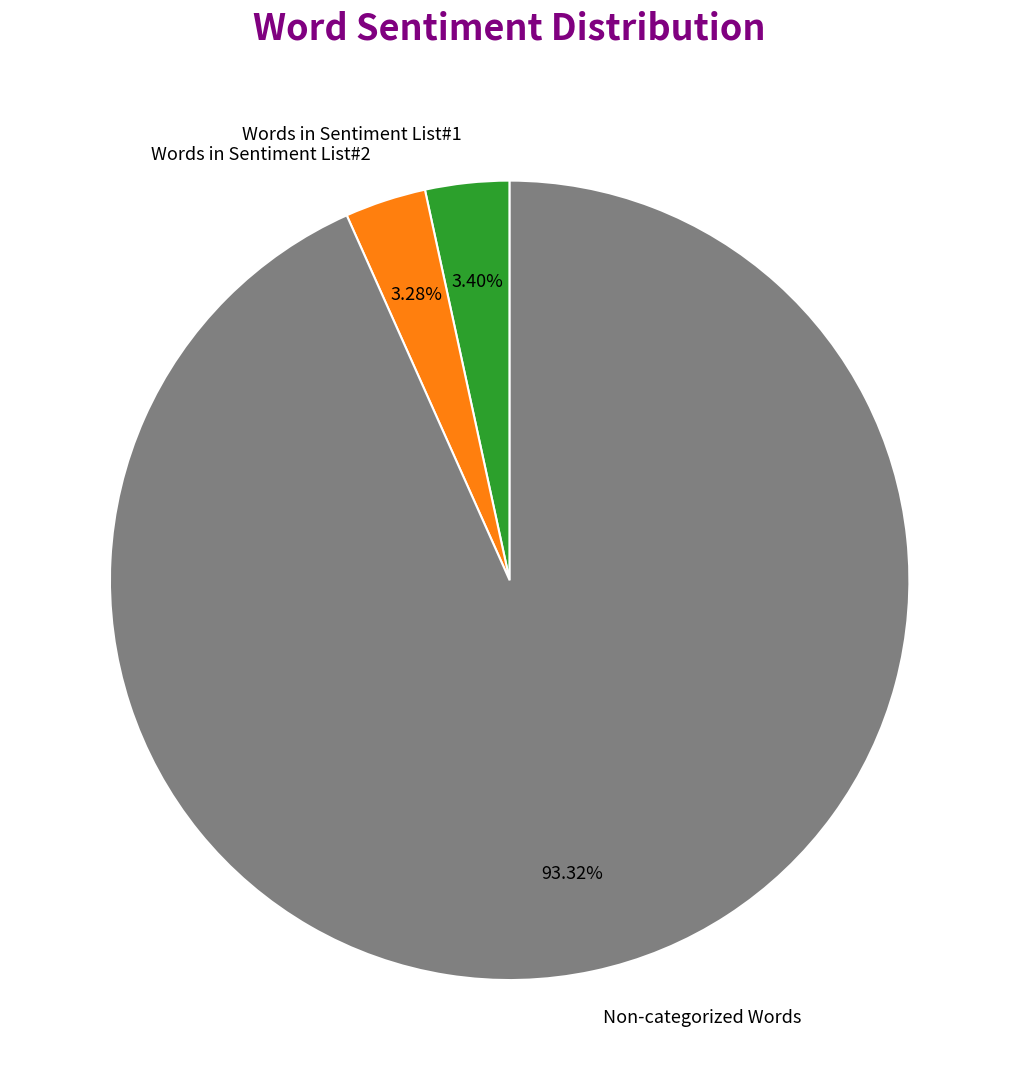

Does Non-categorized Words account for over 50% of the chart?

Yes